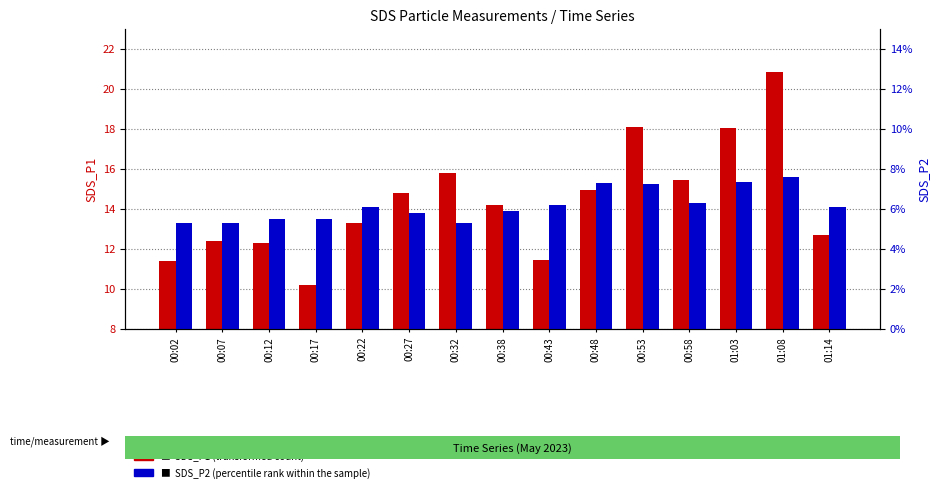

What is the maximum value for SDS_P1 (transformed count)?

20.8